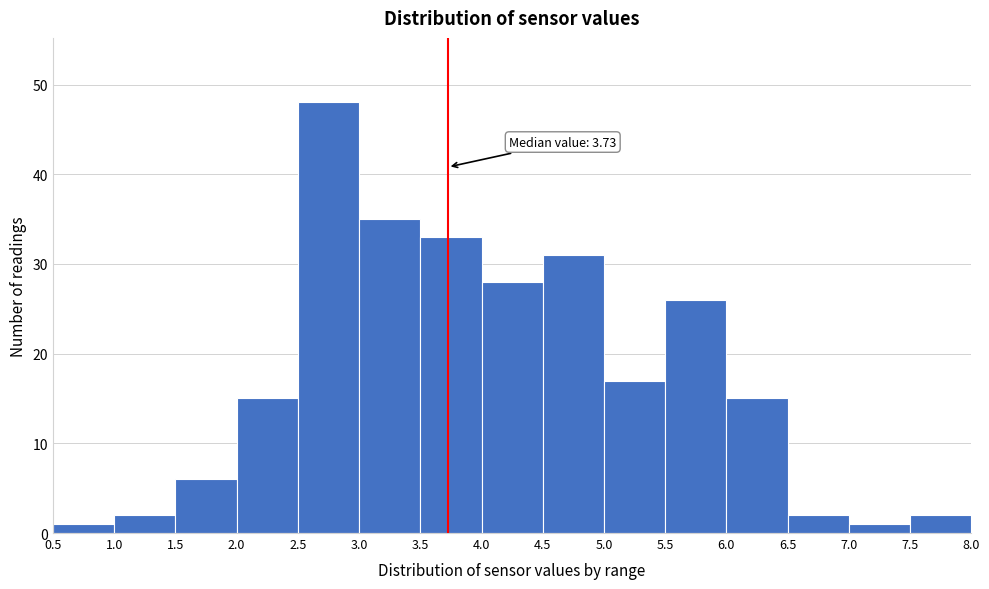

Over which range of the x-axis is the bar tallest?

2.5 to 3.0